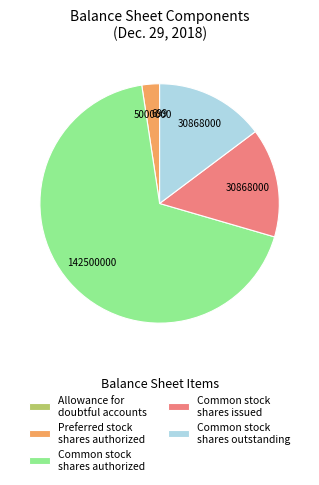

Which slice is the largest?

Common stock shares authorized